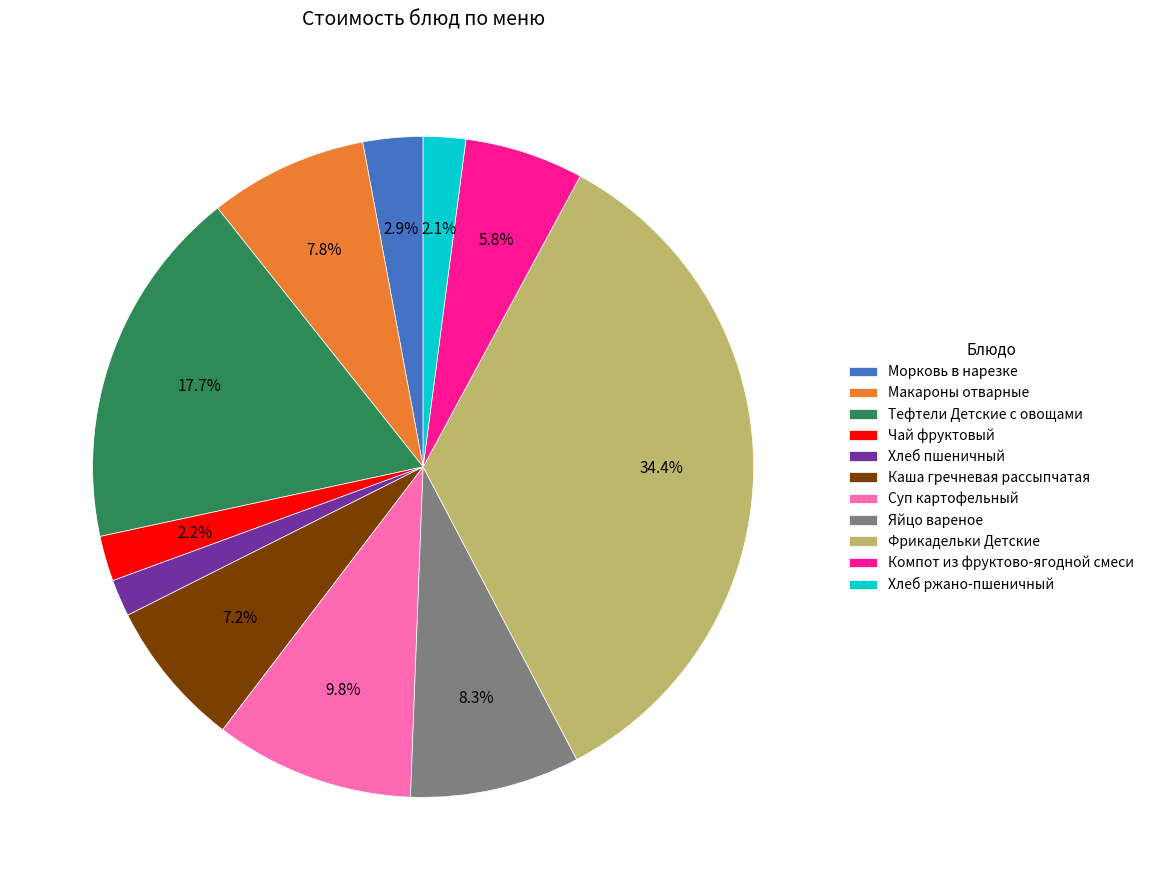

To the nearest percent, what is the difference between the Суп картофельный and Каша гречневая рассыпчатая slice percentages?

3%